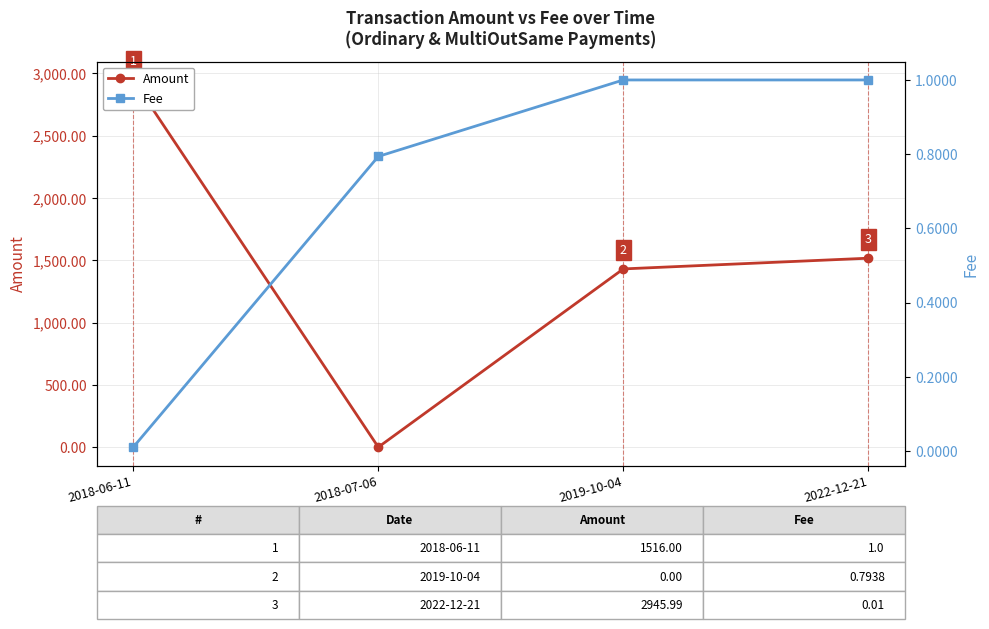

Which series has the largest range (max minus min)?

Amount